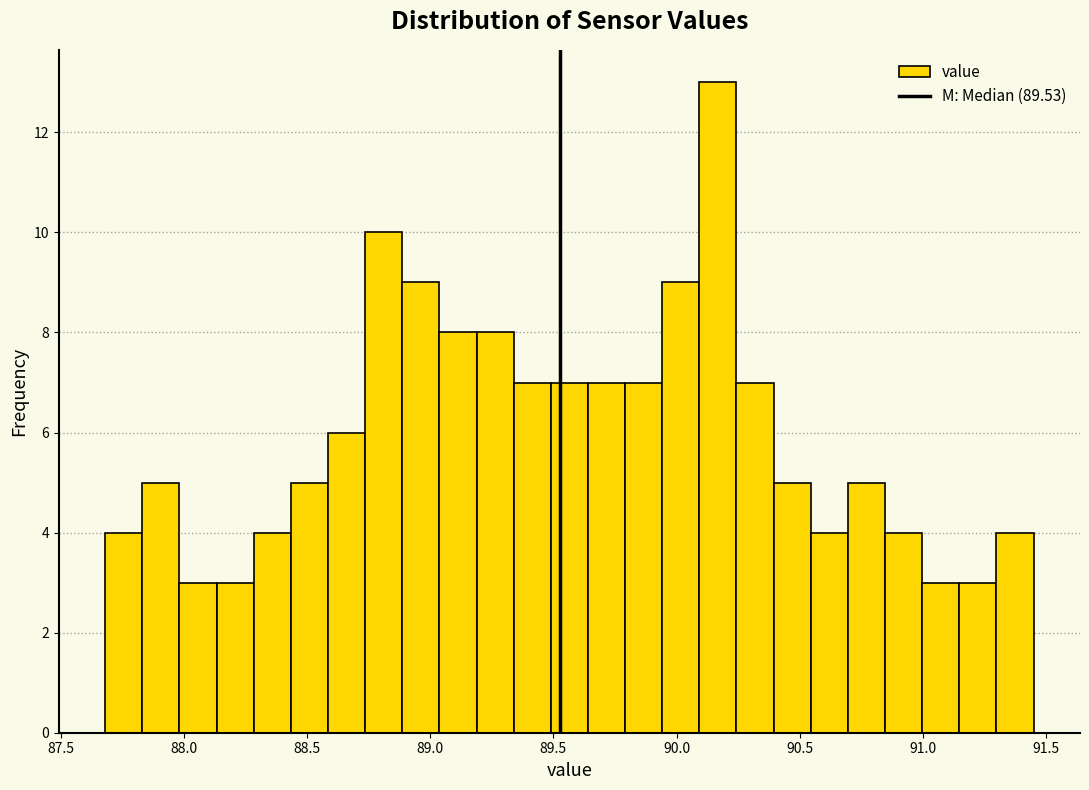

Read against the x-axis, roughly where is the centre of the tallest bar?

90.15